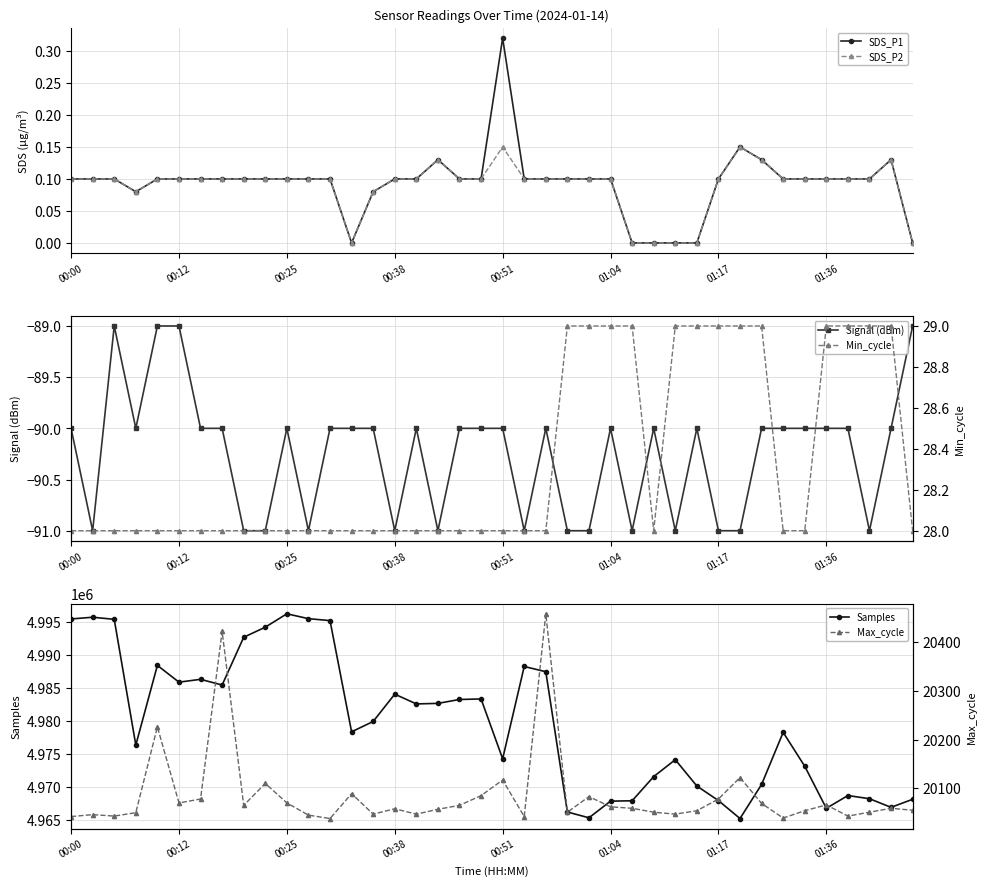

True or false: SDS_P1 has more than 0 interior local peaks.

True